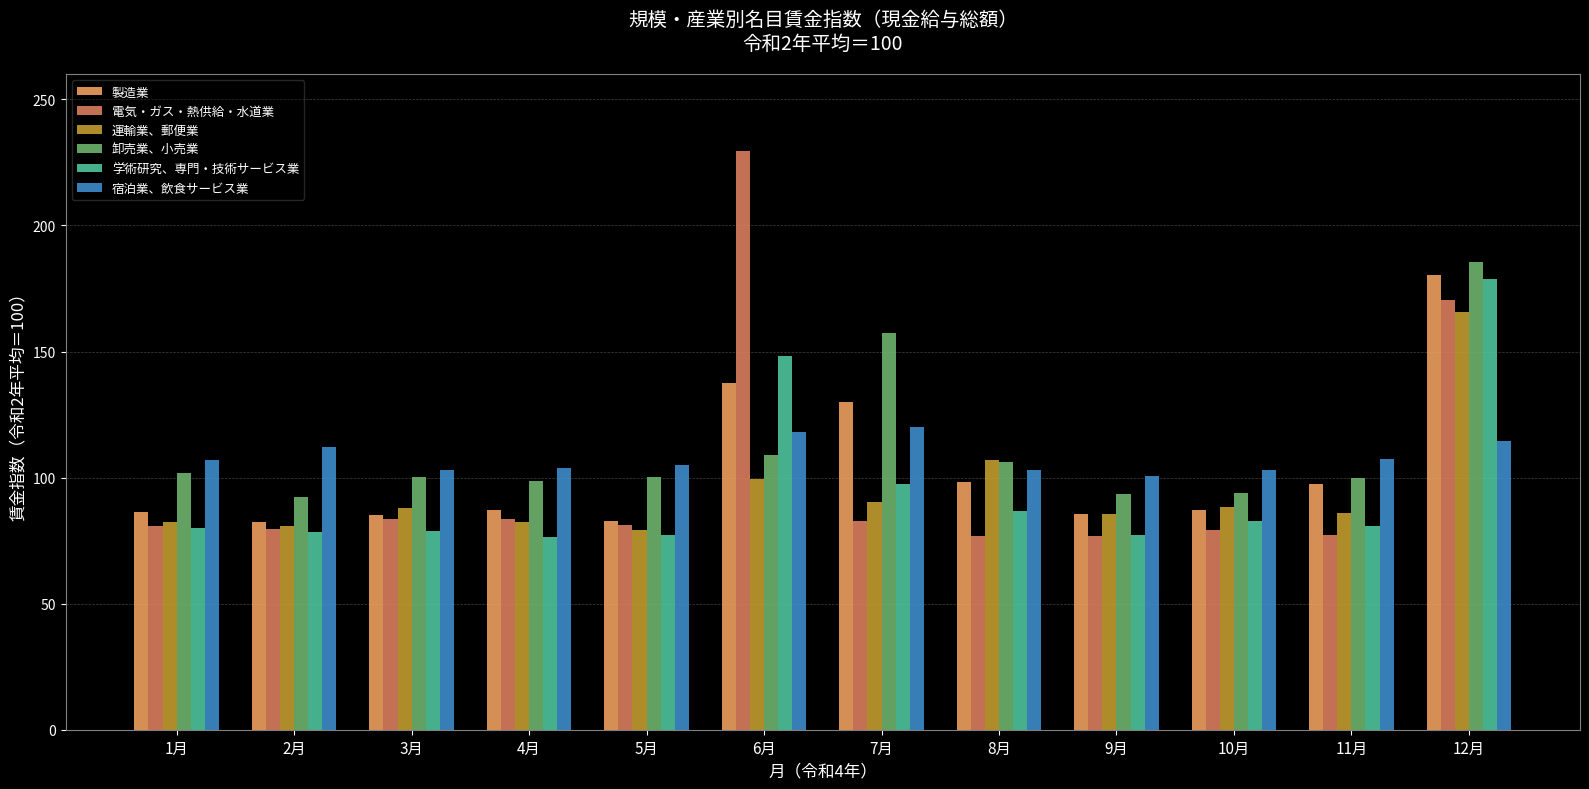

Which series changed the most between 5月 and 8月?

運輸業、郵便業